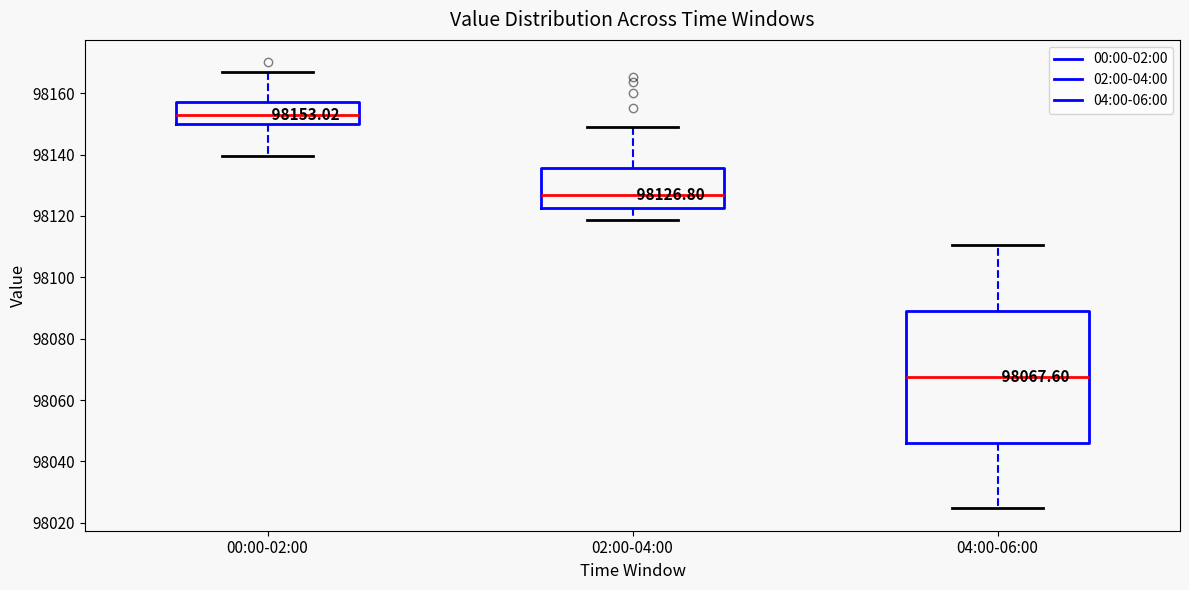

Which box has the lowest median line?

04:00-06:00